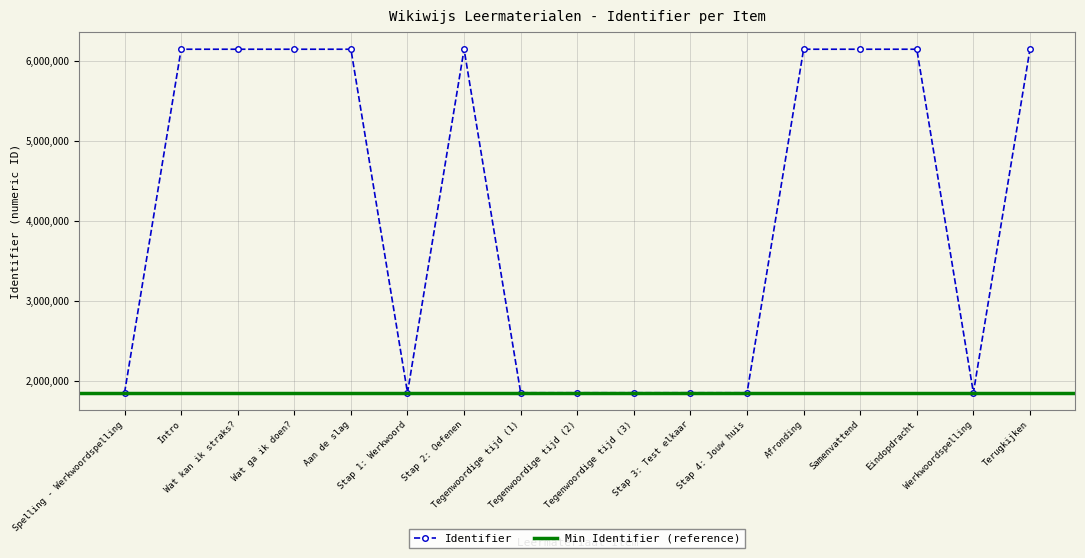

What is the approximate value at Stap 1: Werkwoord, to the nearest 10?

1850370